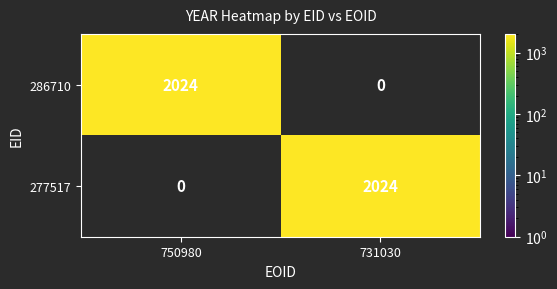

What is the difference between the highest and lowest values at 750980?

2024